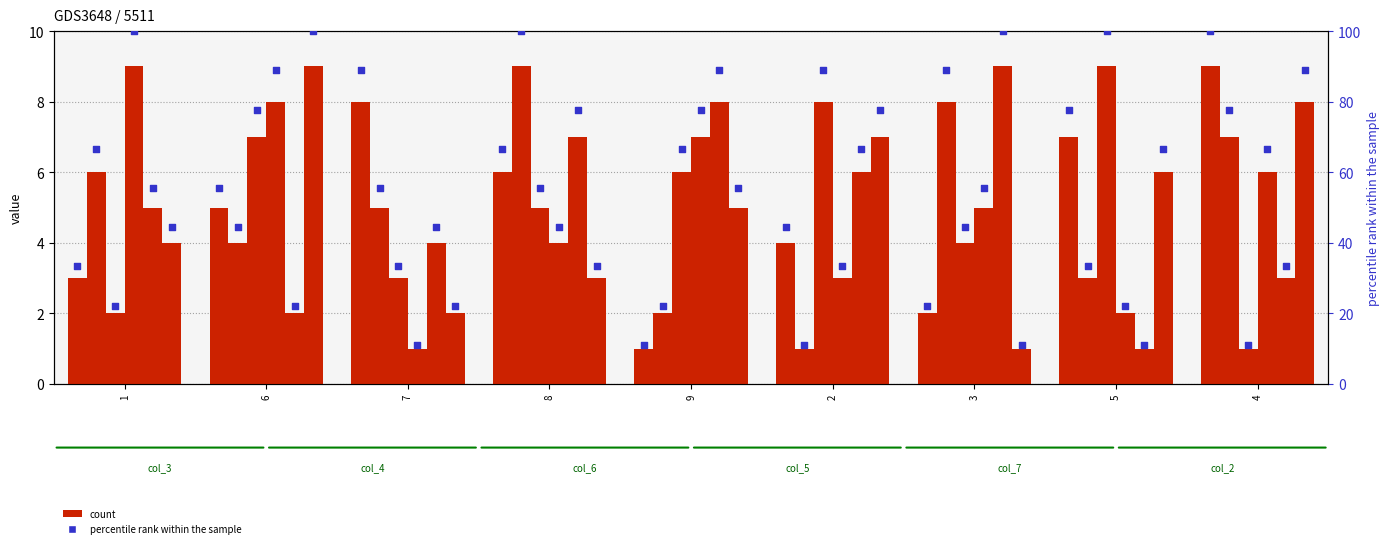

Between 8 and 2, which is larger?

8